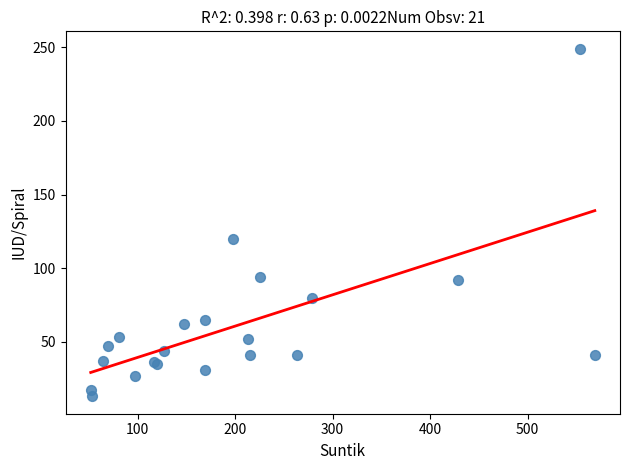

What Y value in the scatter plot is closest to 131?

120